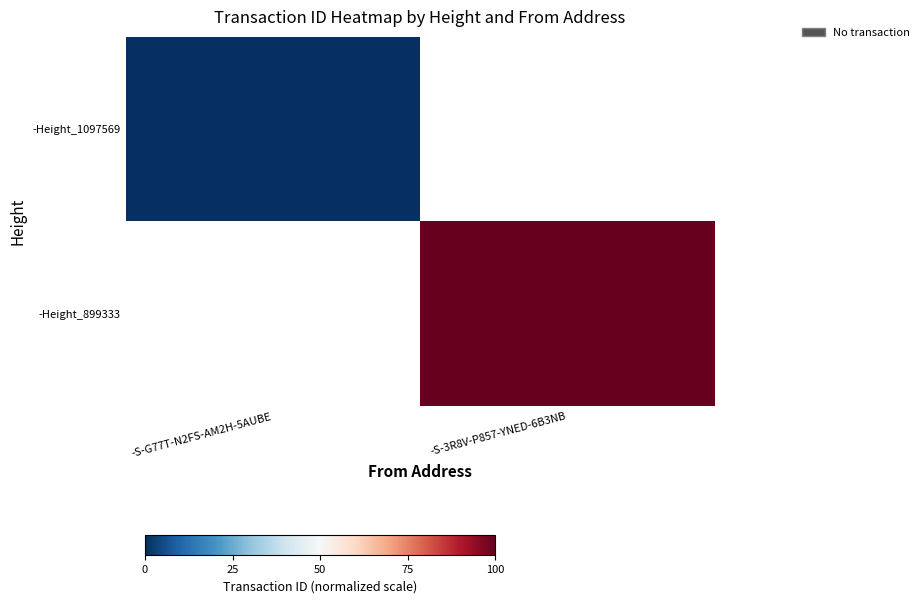

Rank the series by their maximum value, from lowest to highest.

-Height_1097569, -Height_899333